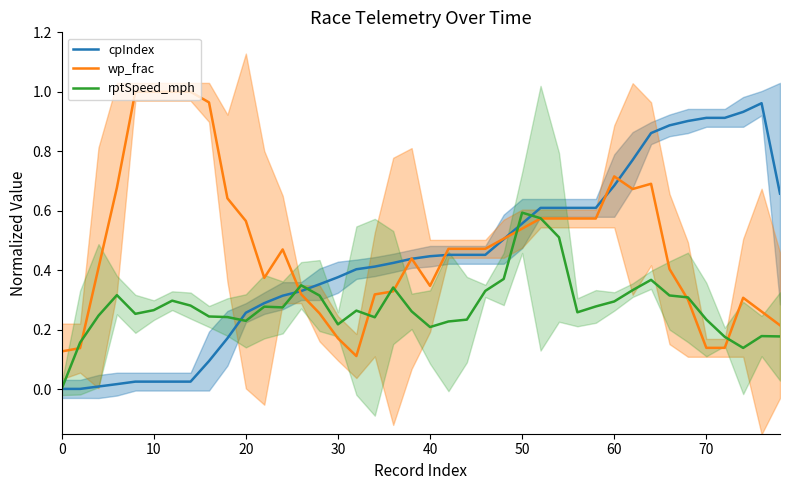

Is it true that cpIndex equals 0.1 at 30?

False